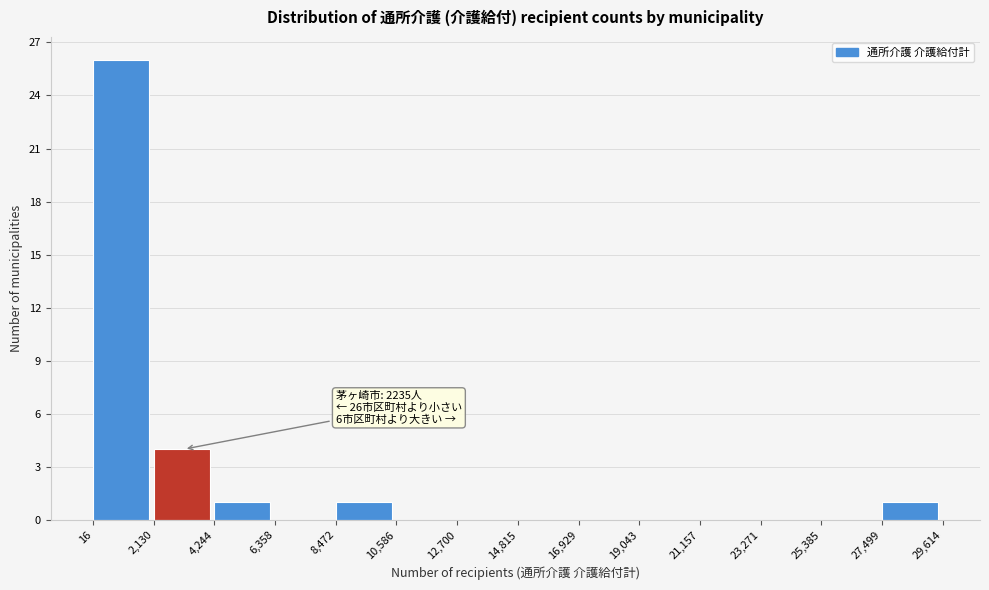

Which range on the x-axis has the tallest bar?

16 to 2,130